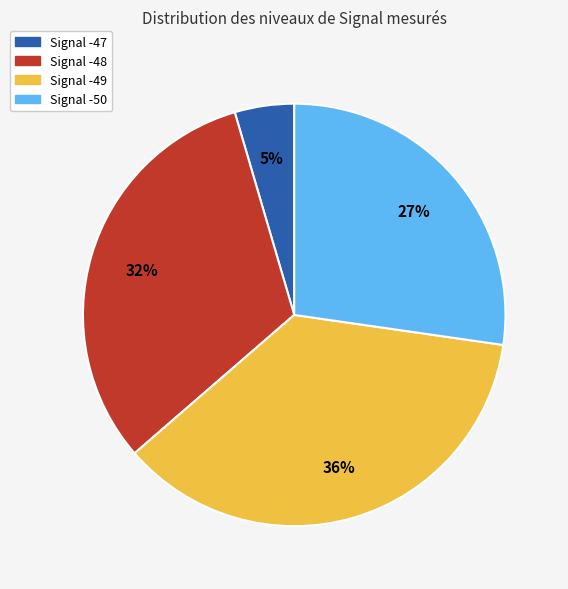

Is there any slice that represents more than half of the pie?

No